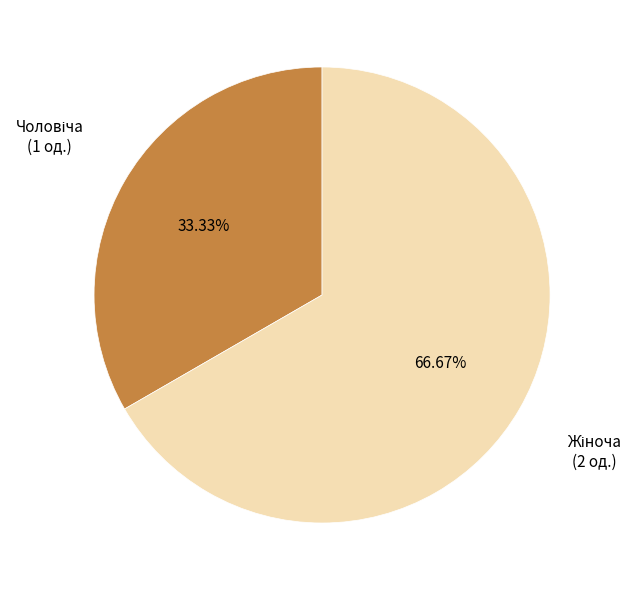

Is there a majority slice in this chart?

Yes